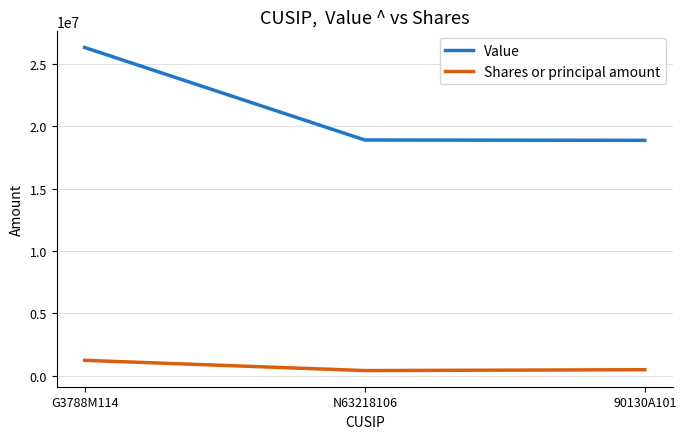

Is it true that Value equals 26311000 at G3788M114?

True